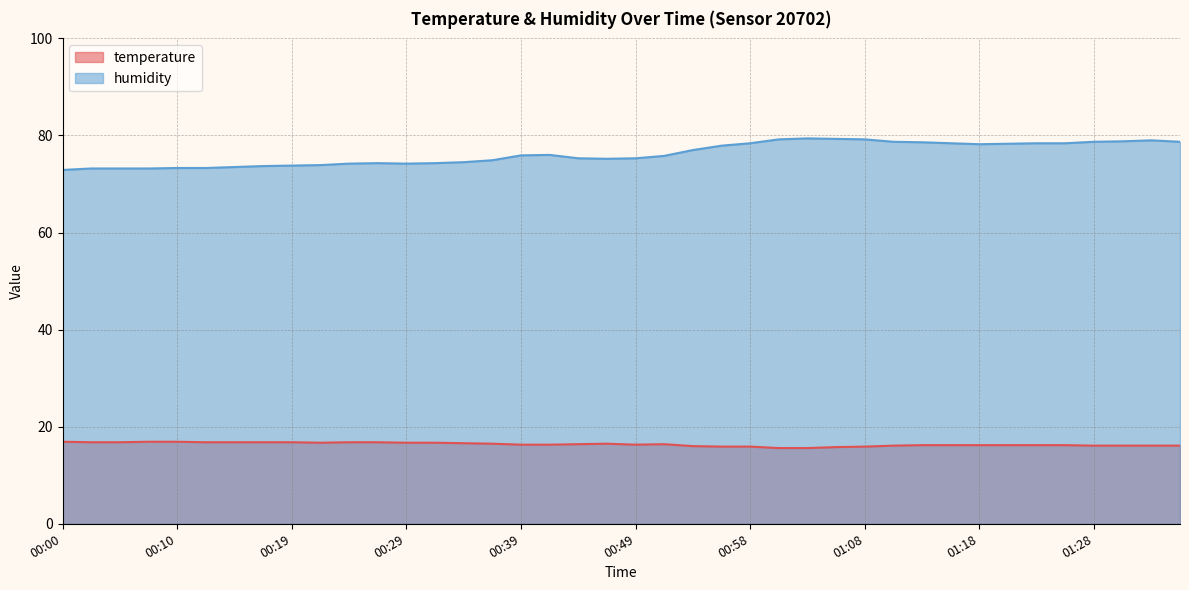

Read the temperature value at 00:58.

15.9